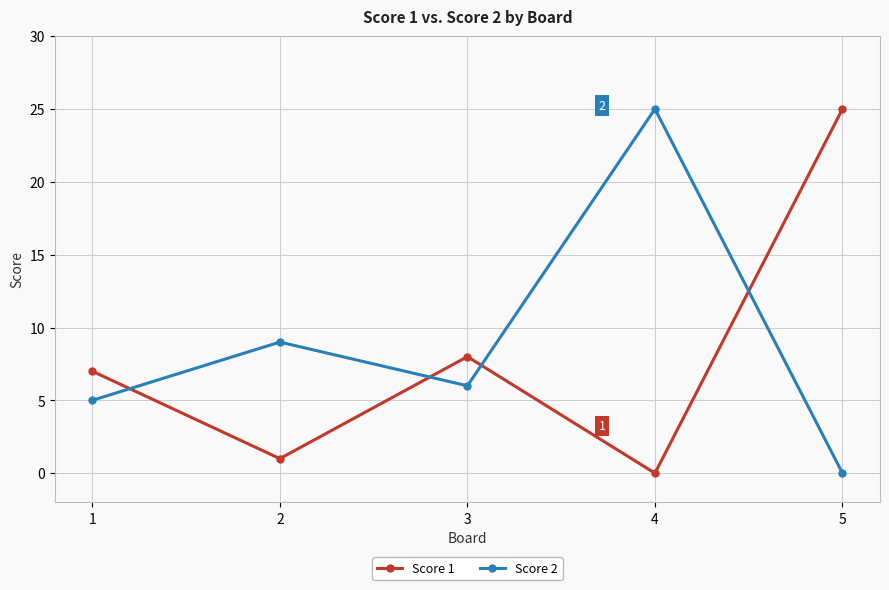

Reading left to right, transcribe all the data shown in this chart.

Score 1: 1=7	2=1	3=8	4=0	5=25
Score 2: 1=5	2=9	3=6	4=25	5=0